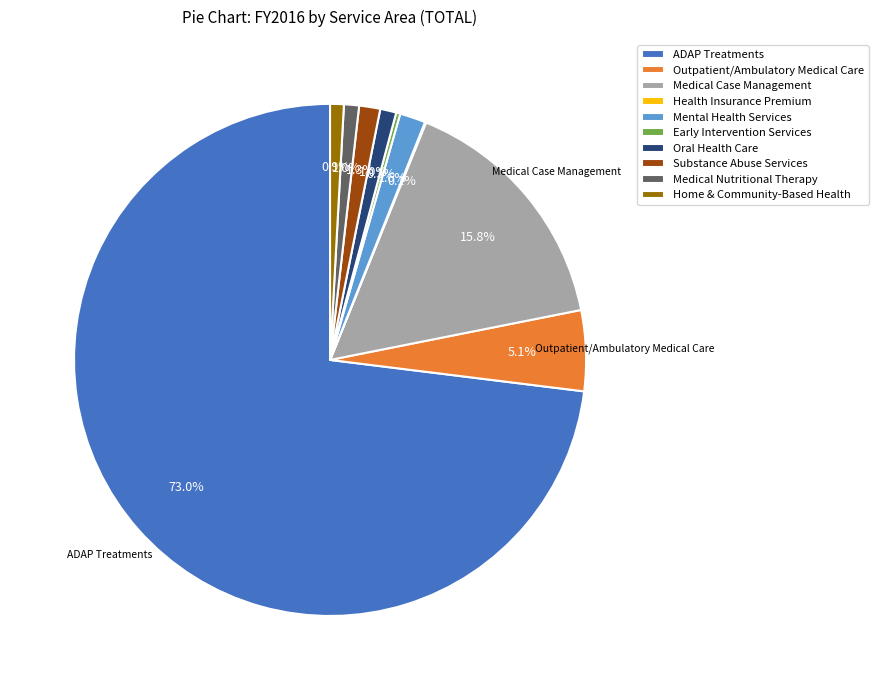

What percentage do Medical Case Management and Substance Abuse Services together represent?

17.1%